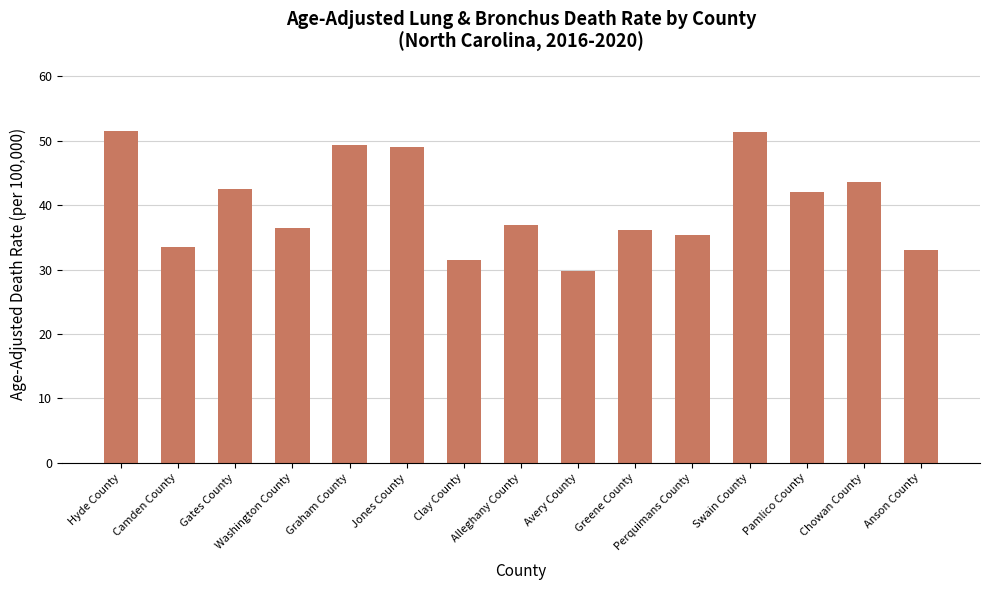

At which category does the chart reach its minimum across all series?

Avery County